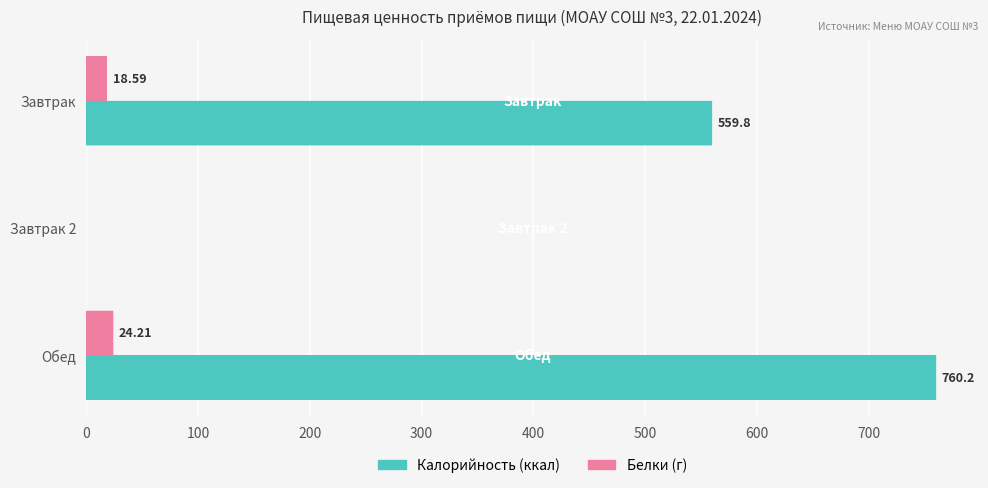

At which category is the sum across all series the highest?

Обед